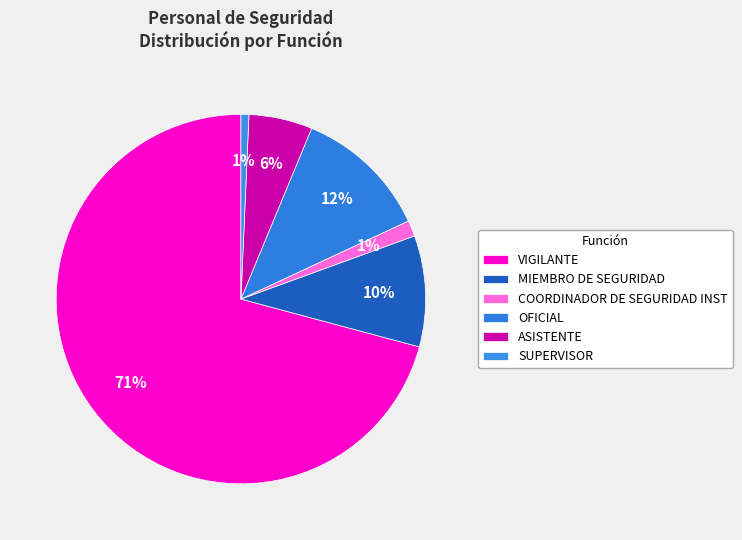

Count the number of slices in the pie.

6